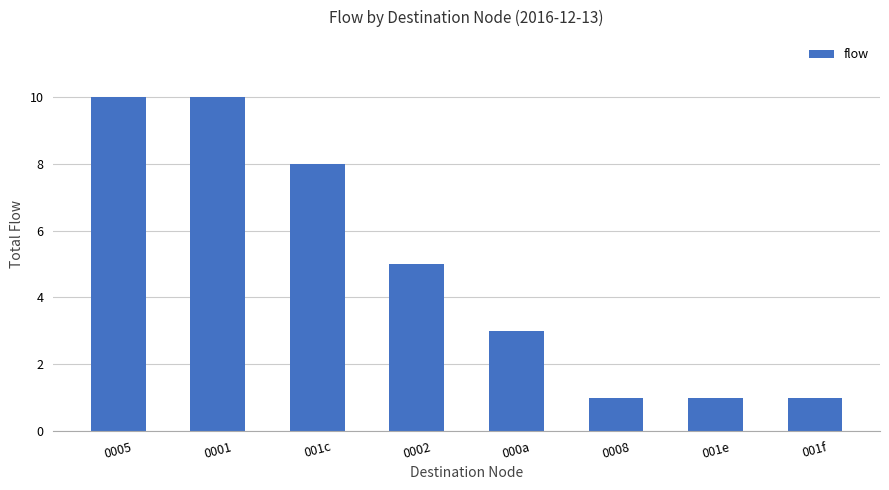

What is the change in value from 0001 to 000a?

-7